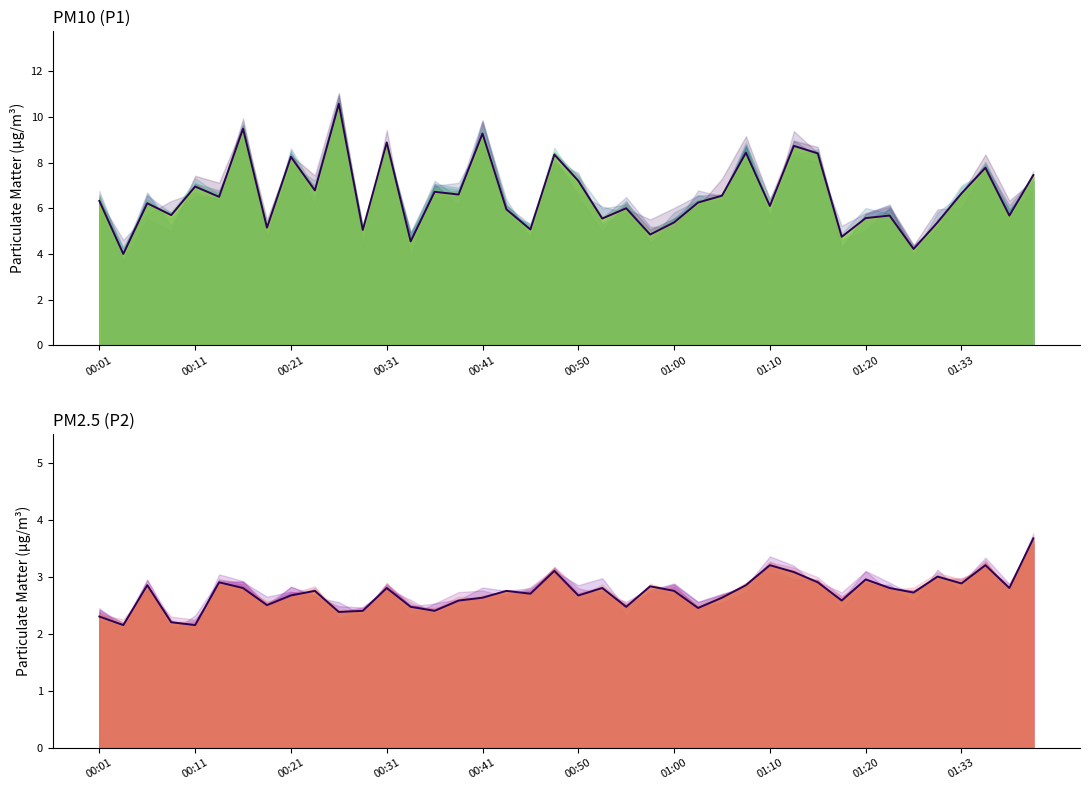

The P1_line series shows 5.1 at 18. True or false?

True